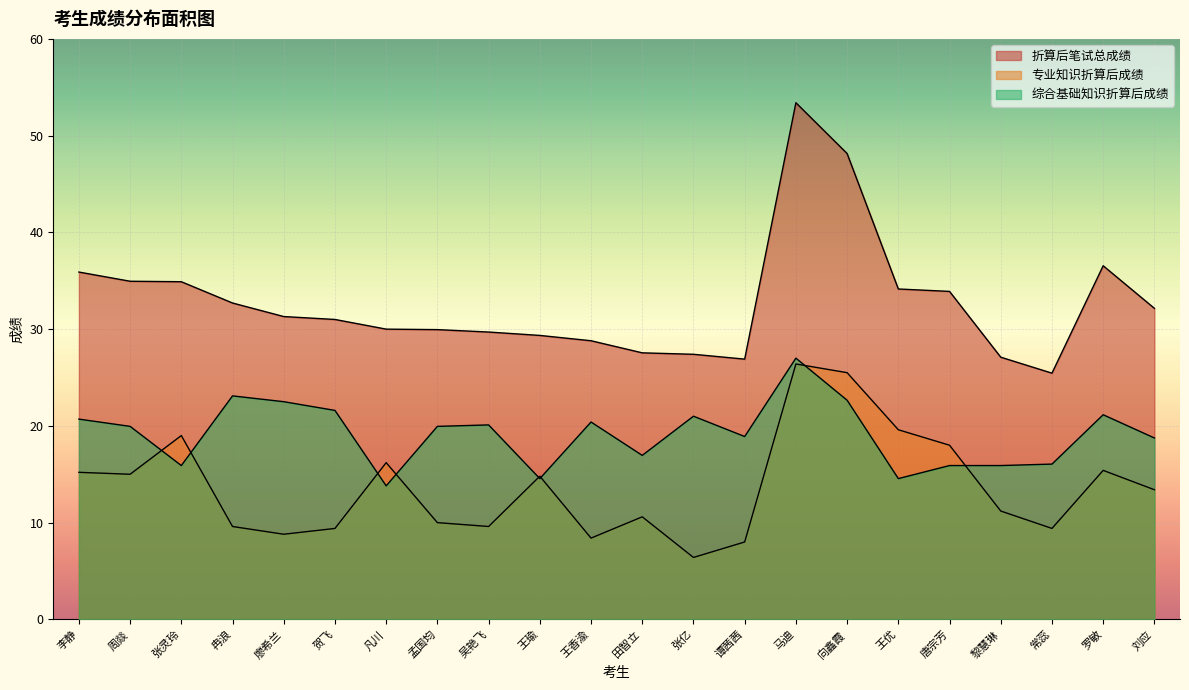

Is it true that 专业知识折算后成绩 equals 9.4 at 常蕊?

True